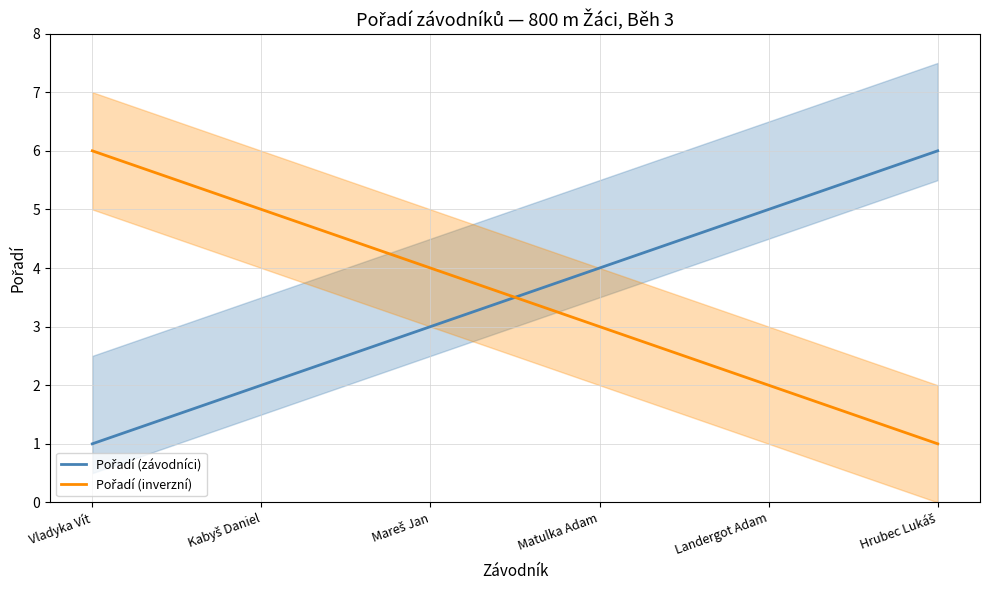

Which has a higher value, Hrubec Lukáš or Landergot Adam?

Hrubec Lukáš